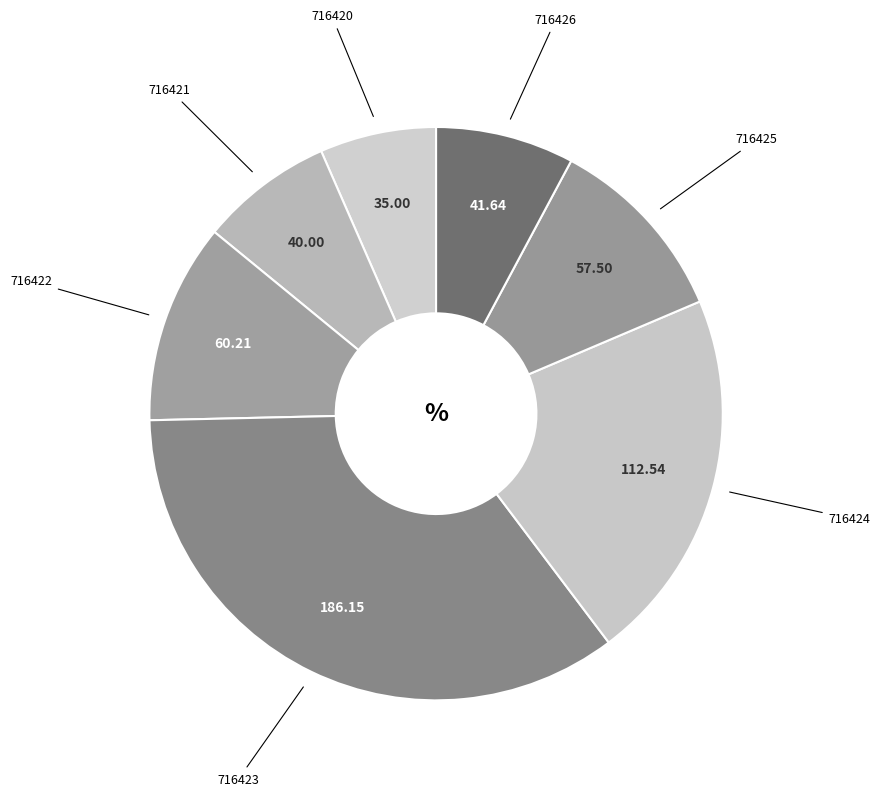

Does 716422 represent more than half of the total?

No